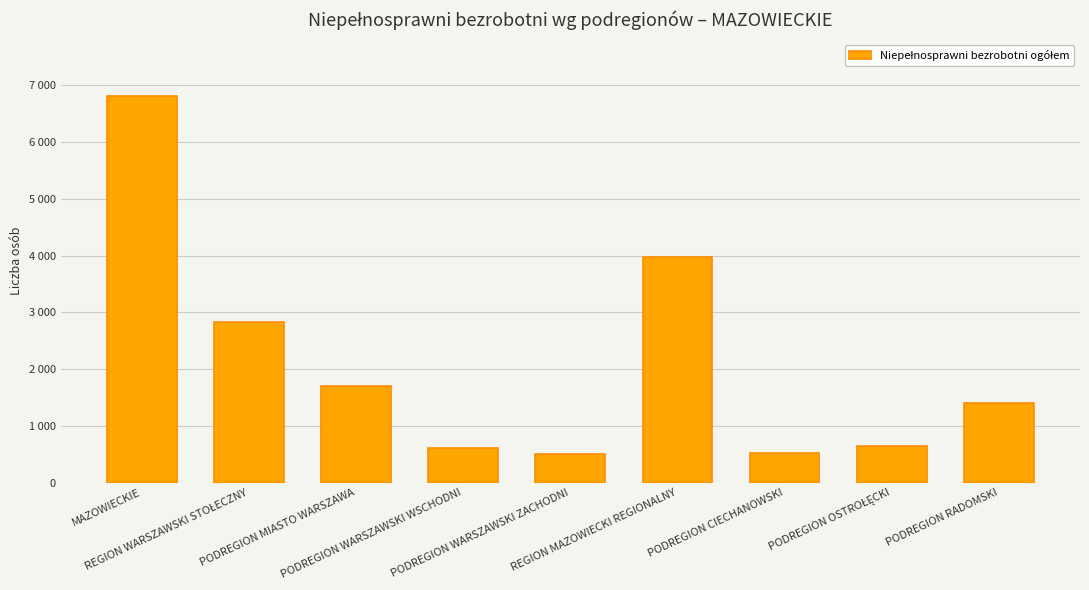

Is it true that the value at MAZOWIECKIE is 9855?

False